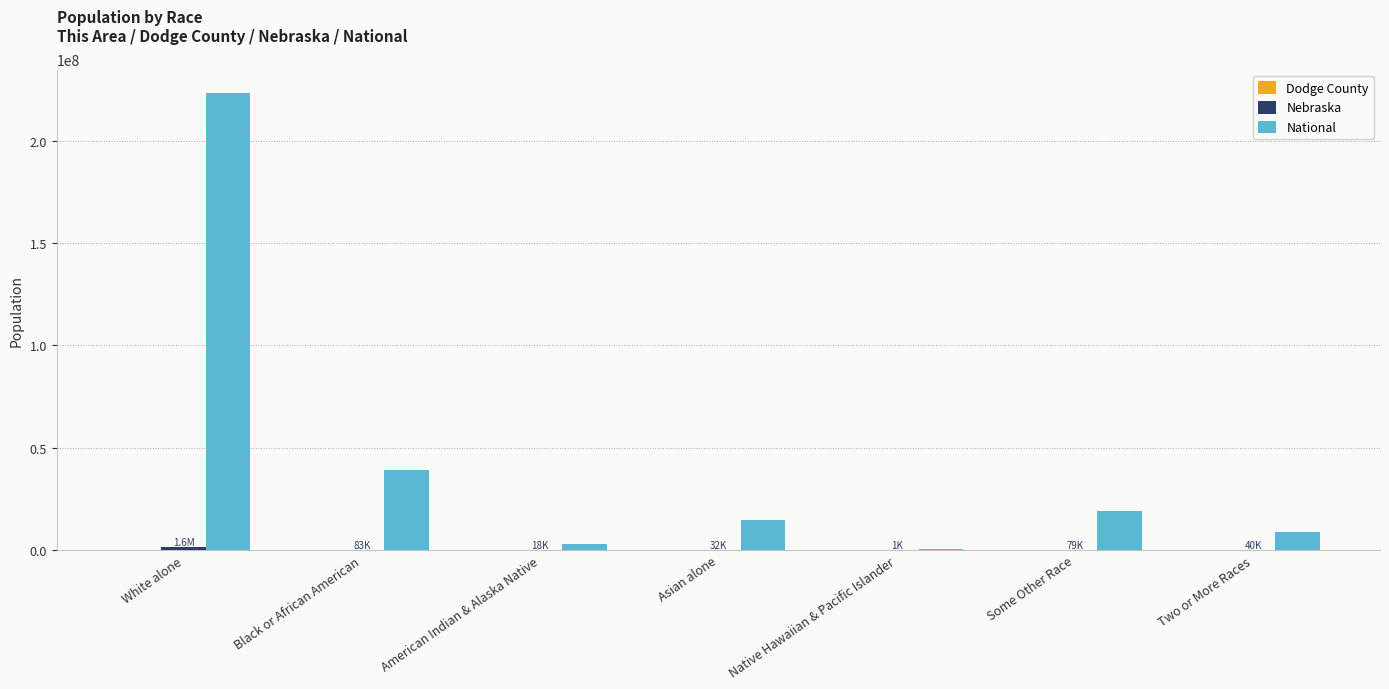

Which series changed the most between Black or African American and Some Other Race?

National